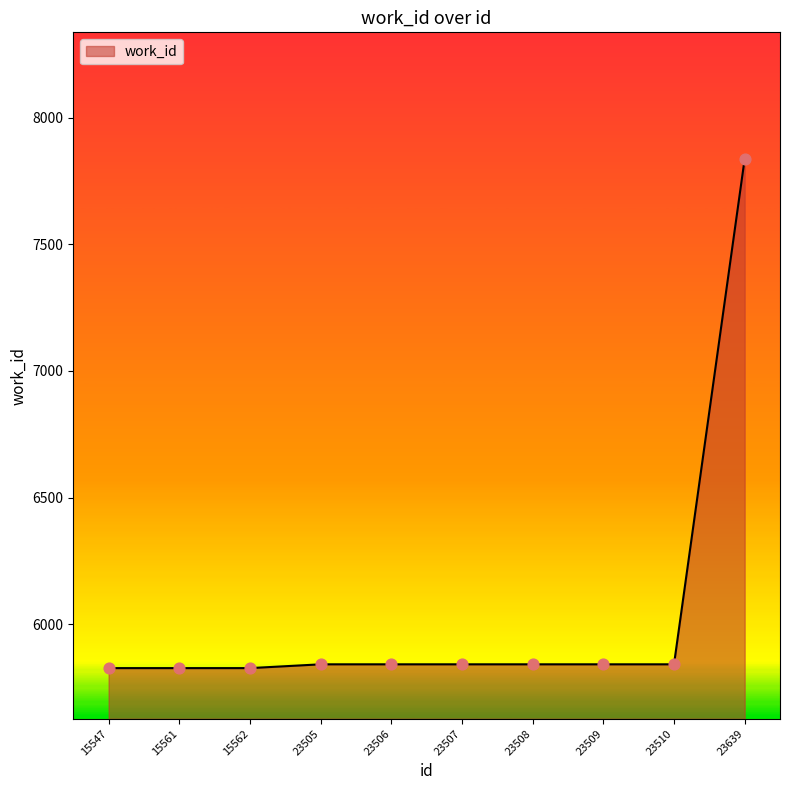

Approximately how many times larger is the value at 23506 compared to 23509?

1.0